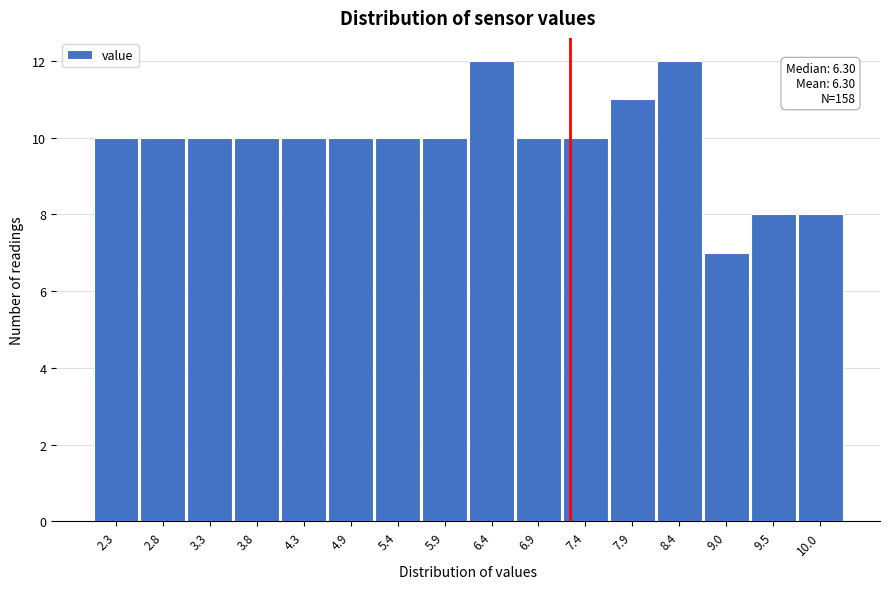

Reading left to right, transcribe all the data shown in this chart.

2.3=10	2.8=10	3.3=10	3.8=10	4.3=10	4.9=10	5.4=10	5.9=10	6.4=12	6.9=10	7.4=10	7.9=11	8.4=12	9.0=7	9.5=8	10.0=8